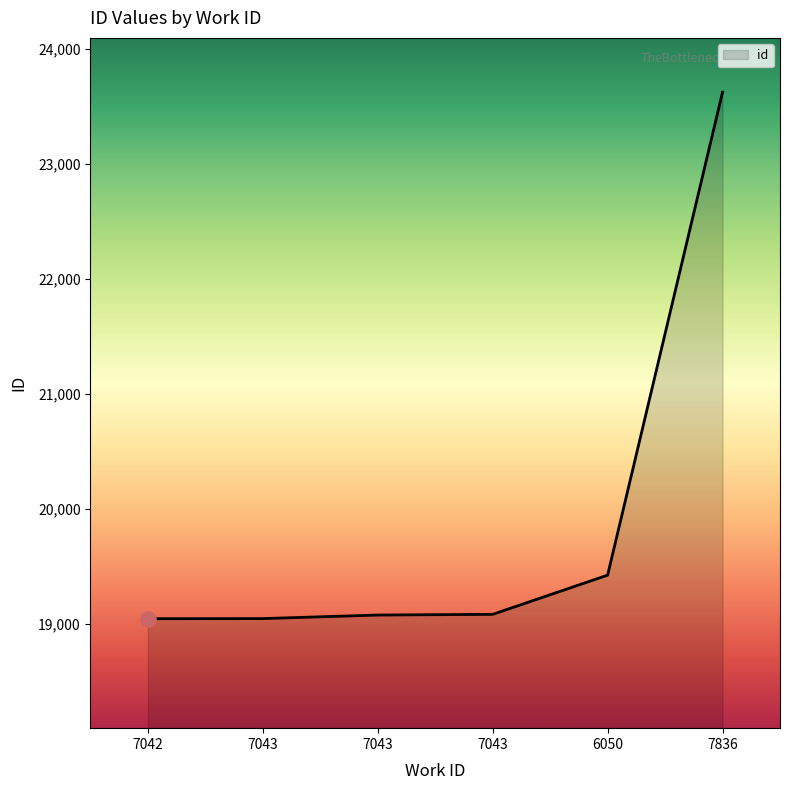

What is the ratio of the value at 7836 to the value at 7043?

1.2